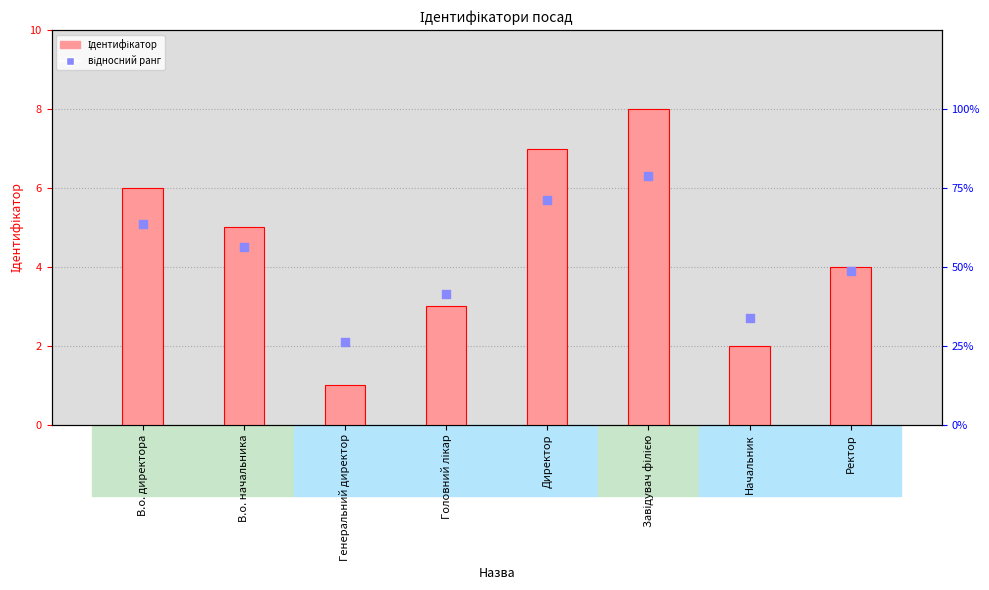

What is the total value across all series at В.о. директора?

11.1